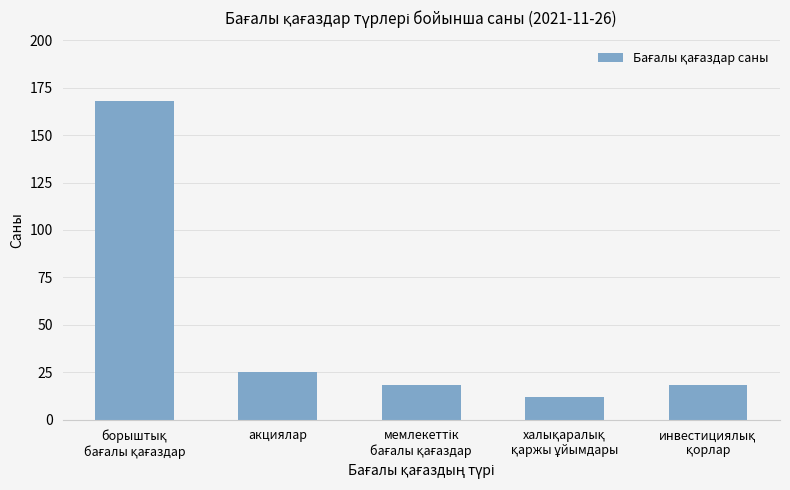

What is the greatest value displayed?

168